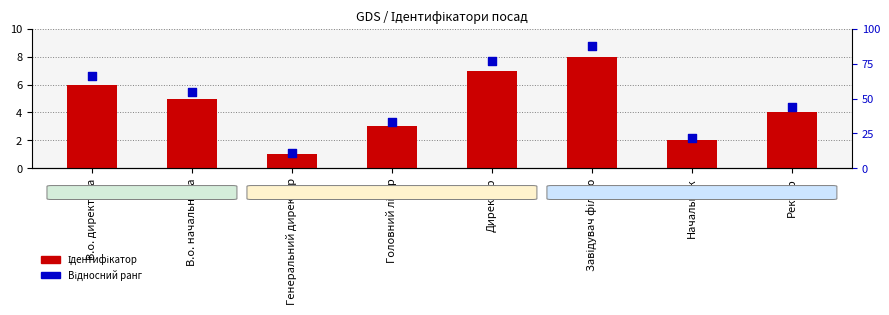

Which series contains the highest Y value?

Відносний ранг